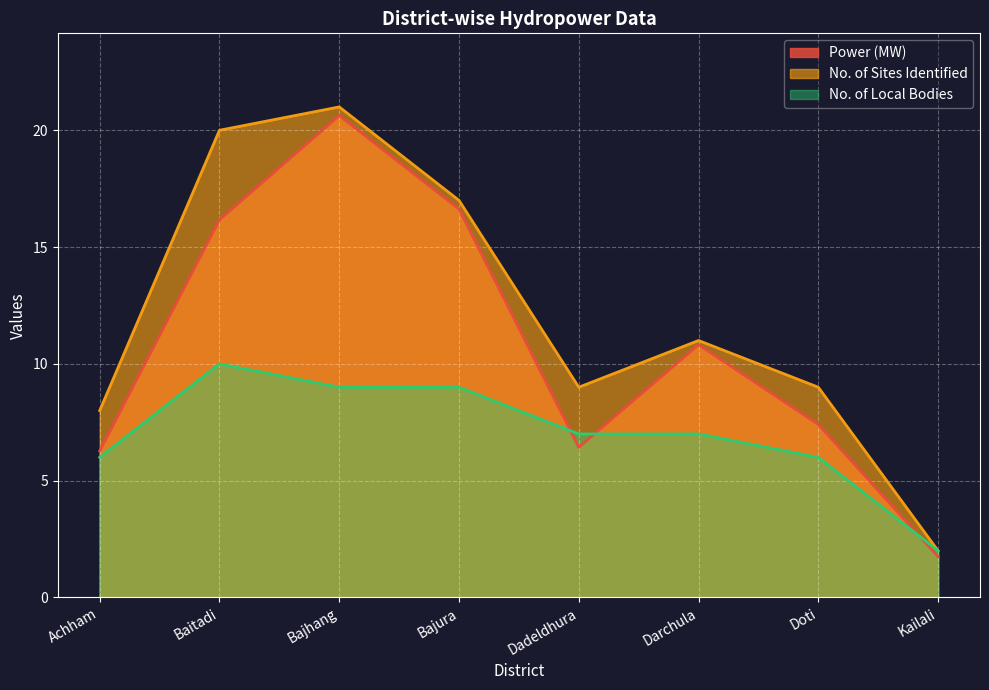

Count the number of data series in this chart.

3